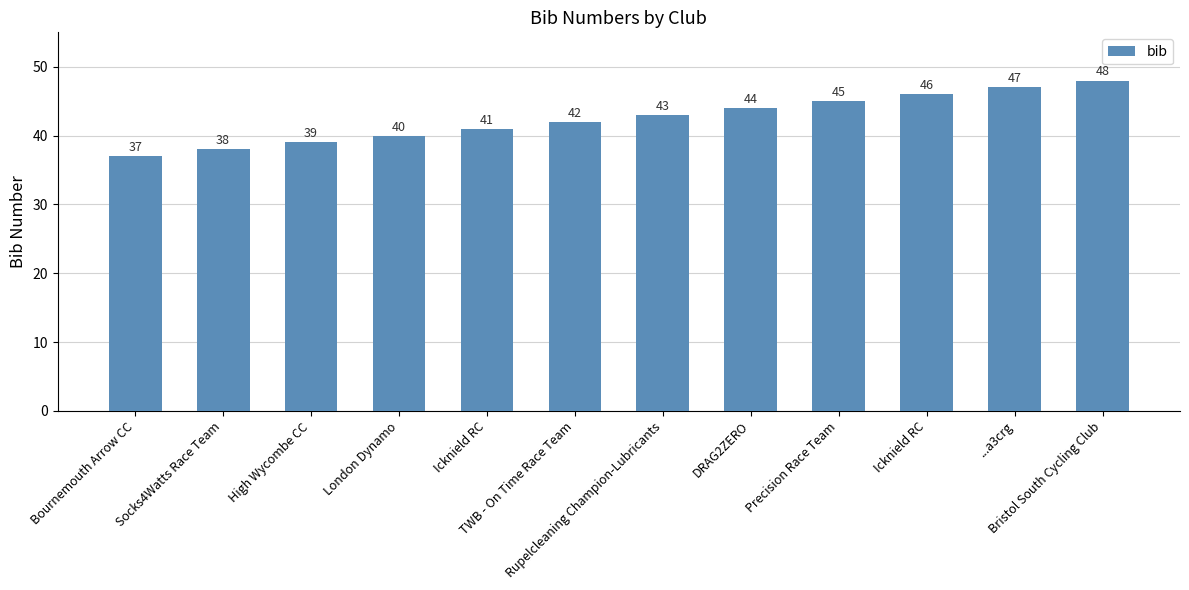

What is the difference between the maximum and minimum values?

11